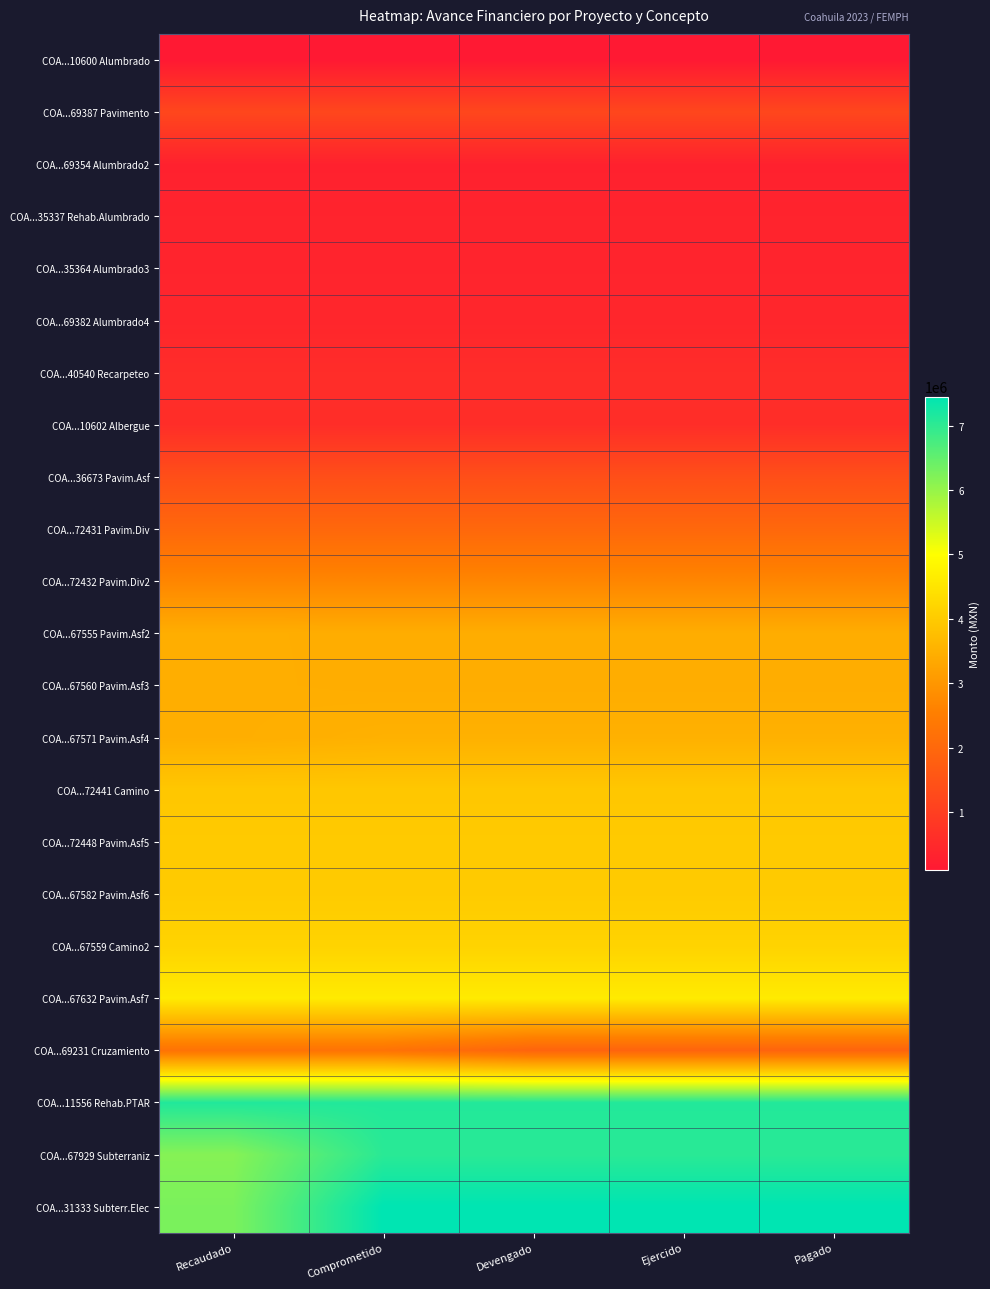

Rank the series by their maximum value, from highest to lowest.

COA...31333 Subterr.Elec, COA...11556 Rehab.PTAR, COA...67929 Subterraniz, COA...67632 Pavim.Asf7, COA...67559 Camino2, COA...67582 Pavim.Asf6, COA...72448 Pavim.Asf5, COA...72441 Camino, COA...67571 Pavim.Asf4, COA...67560 Pavim.Asf3, COA...67555 Pavim.Asf2, COA...72432 Pavim.Div2, COA...69231 Cruzamiento, COA...72431 Pavim.Div, COA...36673 Pavim.Asf, COA...69387 Pavimento, COA...10602 Albergue, COA...40540 Recarpeteo, COA...69382 Alumbrado4, COA...35364 Alumbrado3, COA...35337 Rehab.Alumbrado, COA...69354 Alumbrado2, COA...10600 Alumbrado